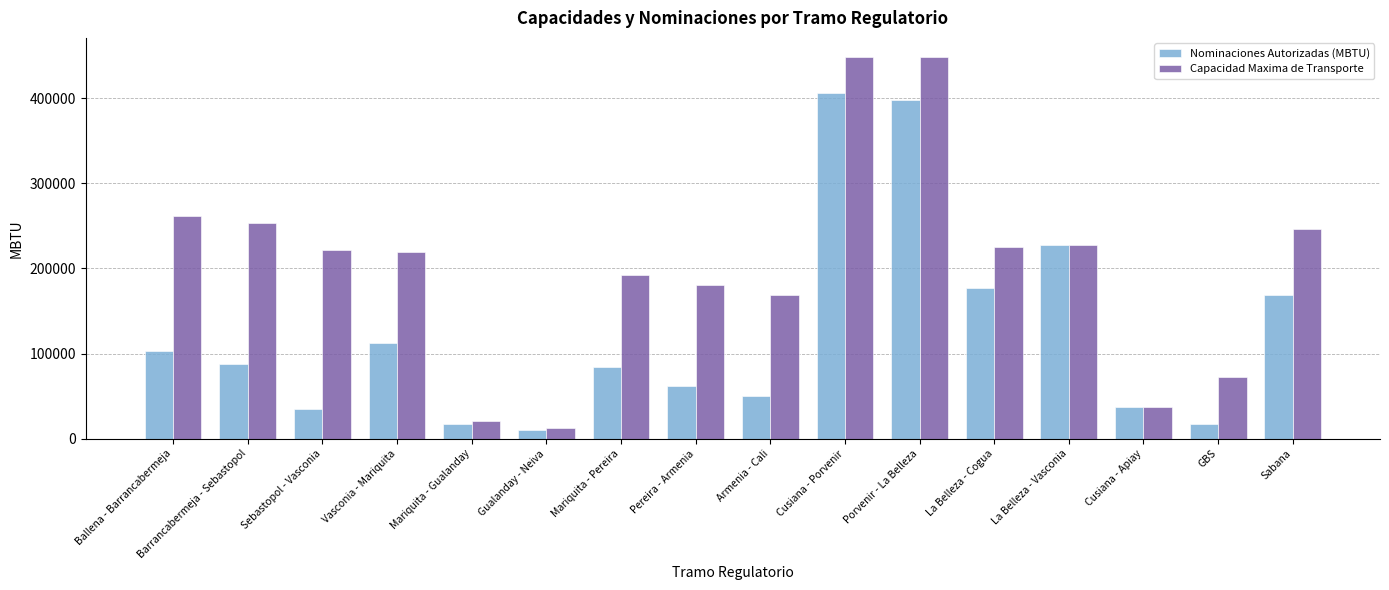

Which series has the largest range (max minus min)?

Capacidad Maxima de Transporte